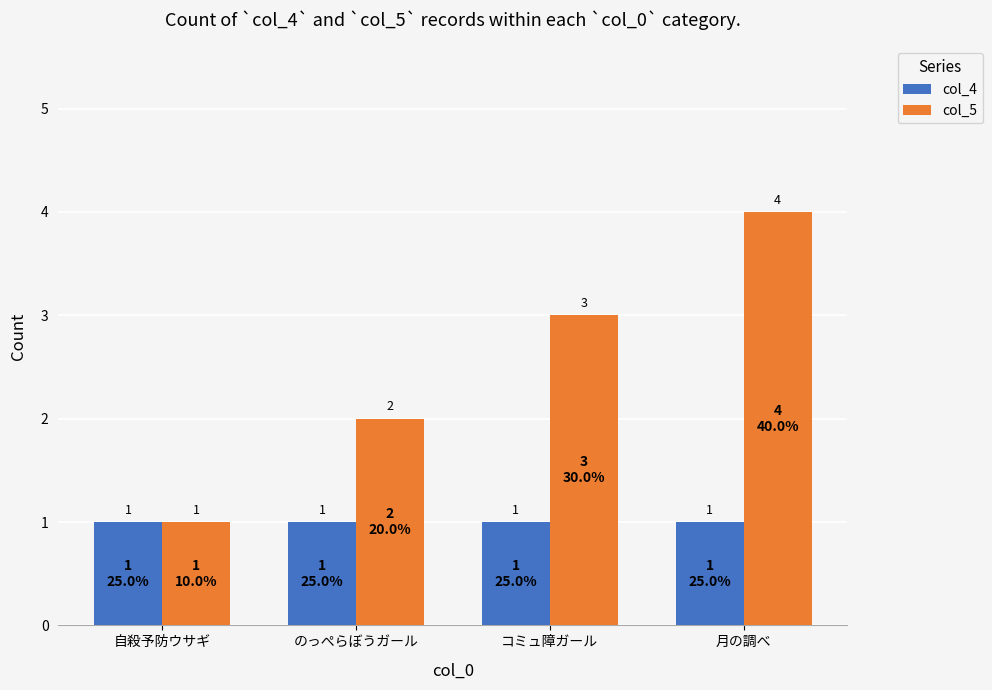

What position from the left is 月の調べ?

4